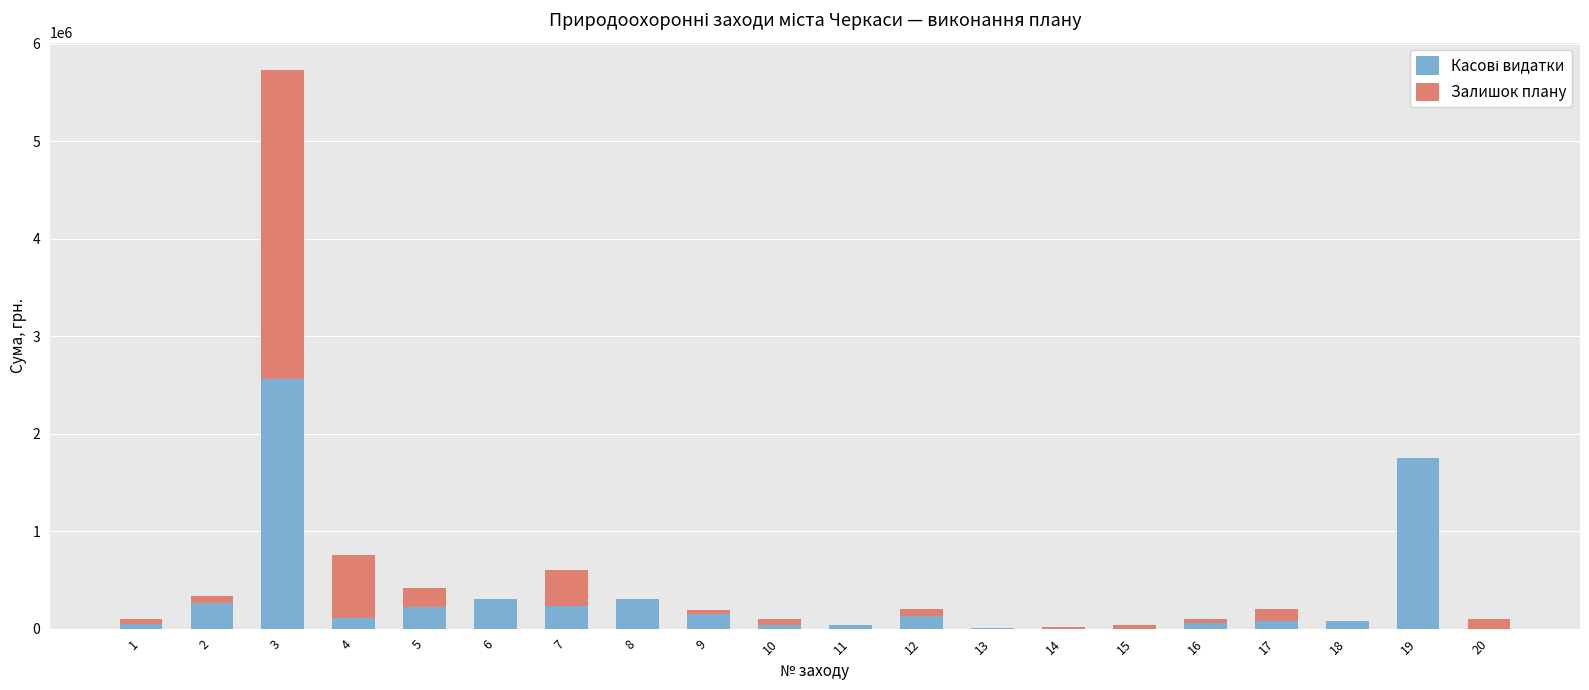

Rank the series at 13 from lowest to highest value.

Залишок плану, Касові видатки